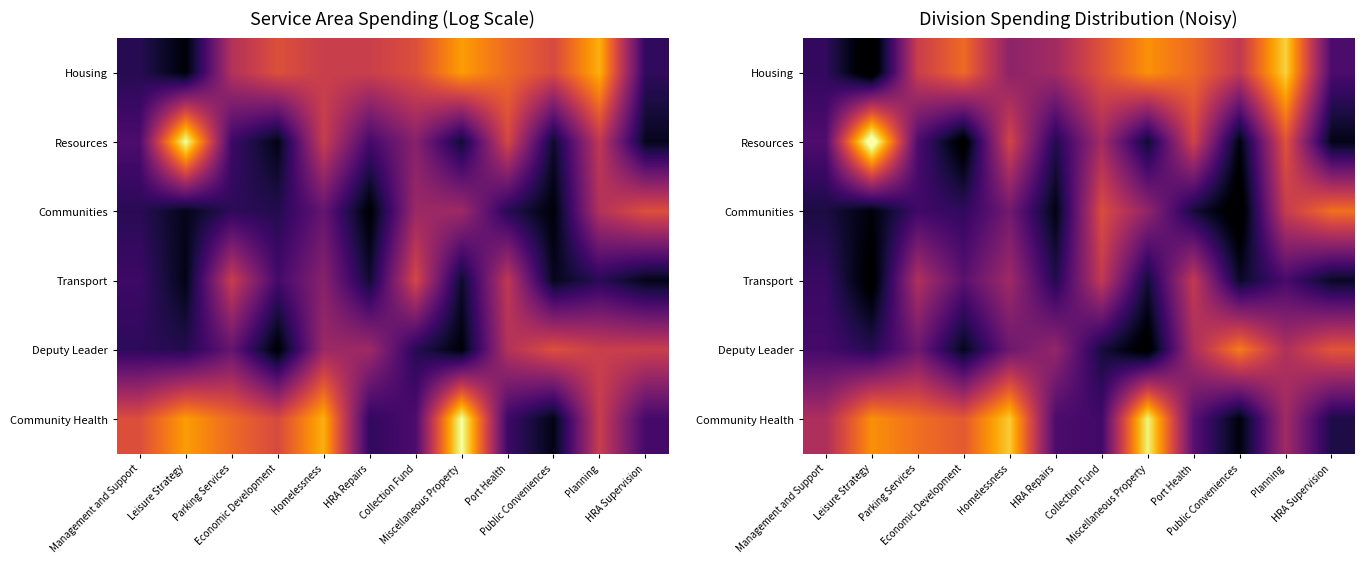

Rank the series at Management and Support from lowest to highest value.

Communities, Housing, Transport, Deputy Leader, Resources, Community Health